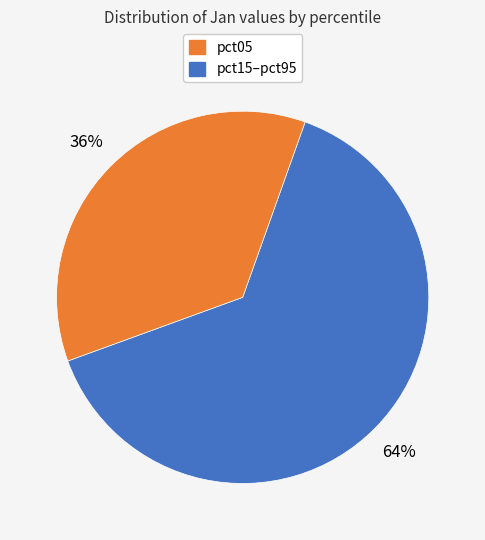

Is there any slice that represents more than half of the pie?

Yes